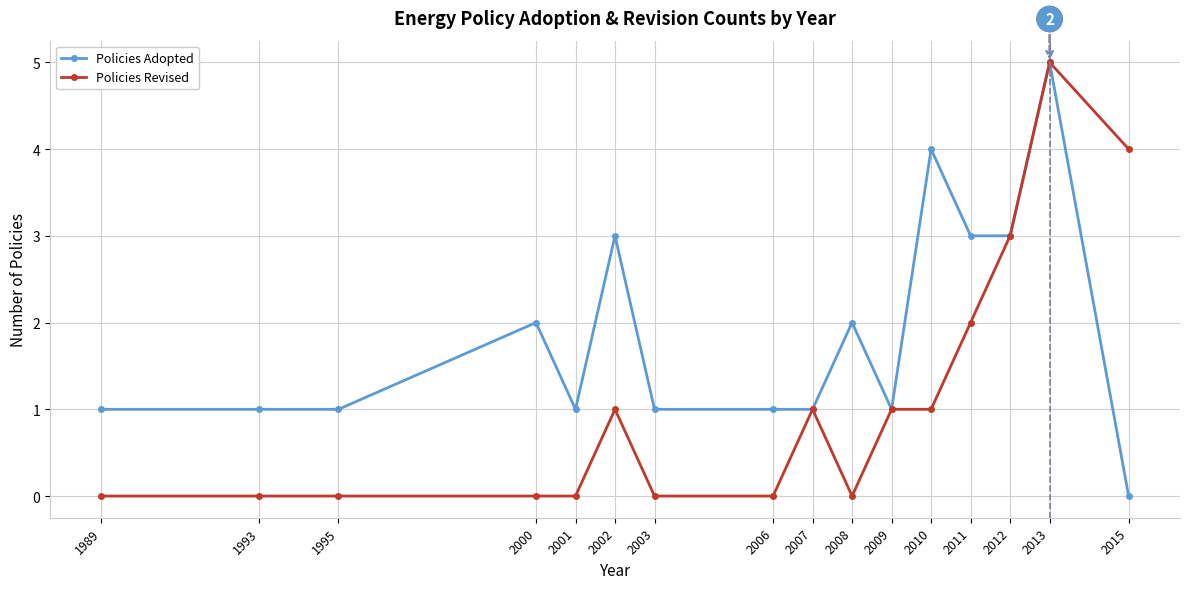

Reading left to right, what are all the values shown in this chart?

Policies Adopted: 1	1	1	2	1	3	1	1	1	2	1	4	3	3	5	0
Policies Revised: 0	0	0	0	0	1	0	0	1	0	1	1	2	3	5	4